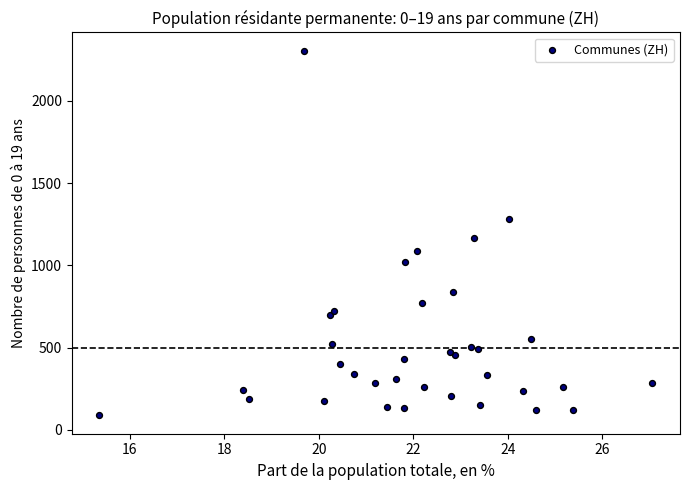

What Y value in the scatter plot is closest to 1197?

1166